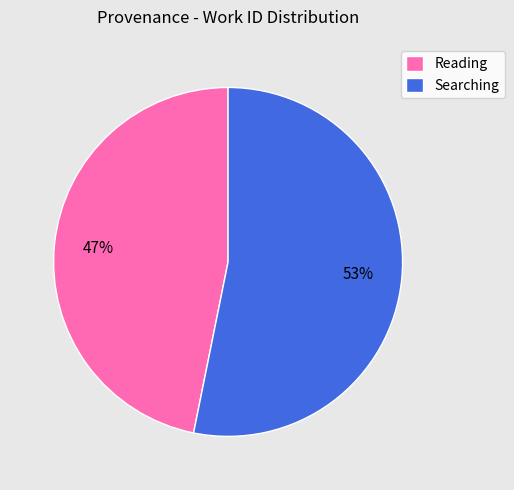

How many slices are in this pie chart?

2